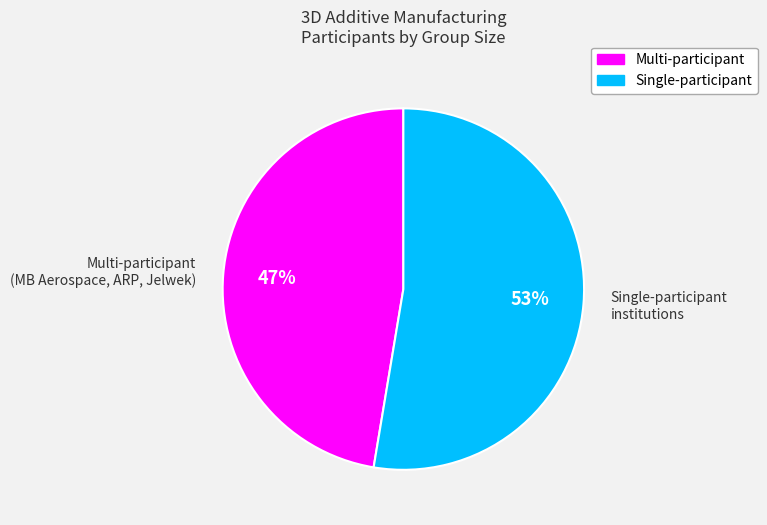

Rank the categories by value from lowest to highest.

Multi-participant (MB Aerospace, ARP, Jelwek), Single-participant institutions